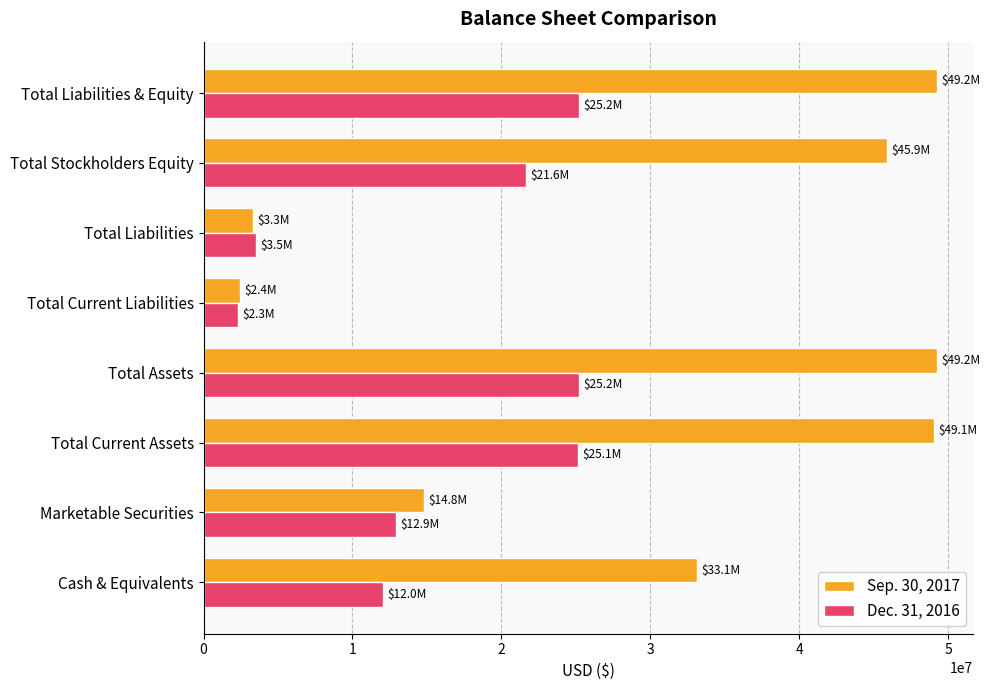

Which series changed the most between Cash & Equivalents and Total Liabilities & Equity?

Sep. 30, 2017